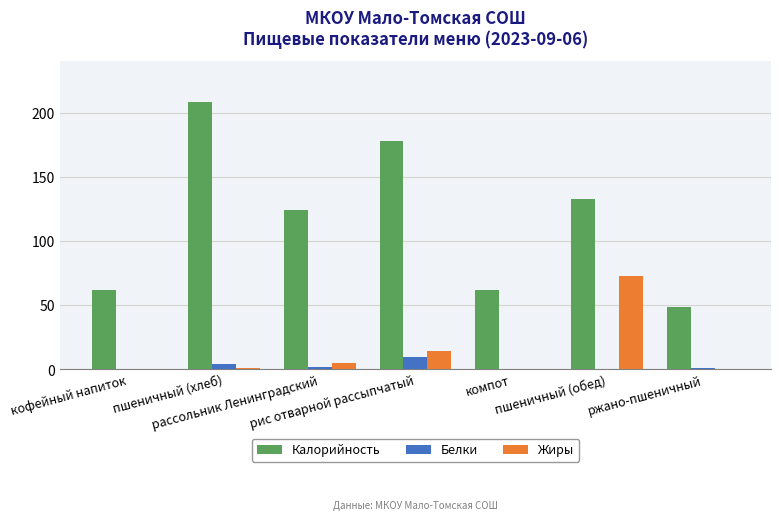

How many series are shown in this chart?

3